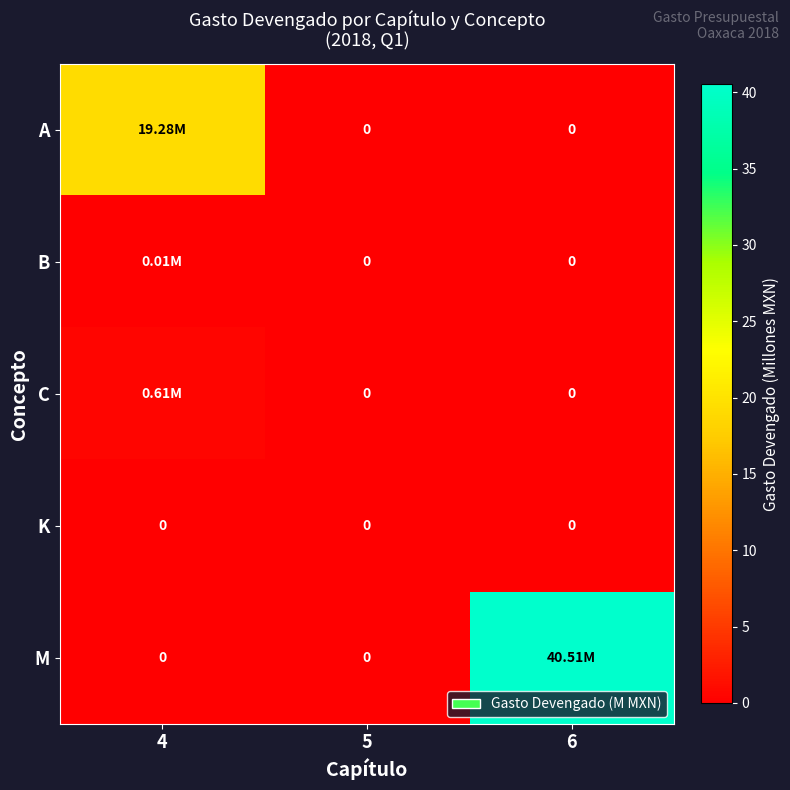

How many series are shown in this chart?

5